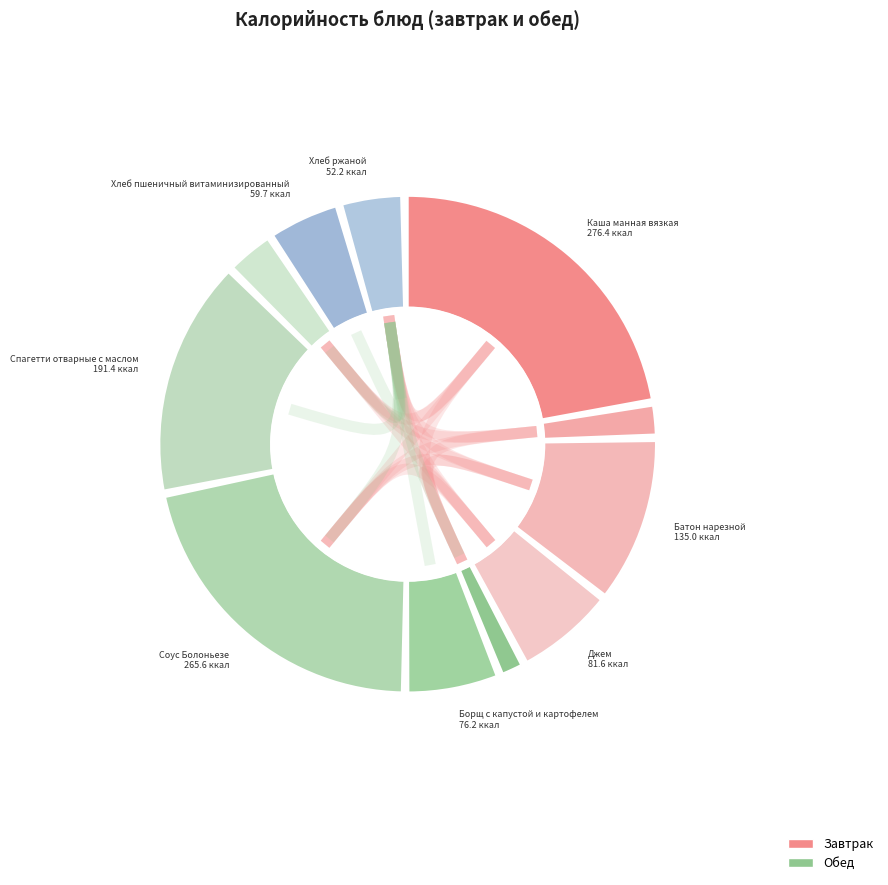

The Каша манная вязкая slice represents 16% of the pie. True or false?

False